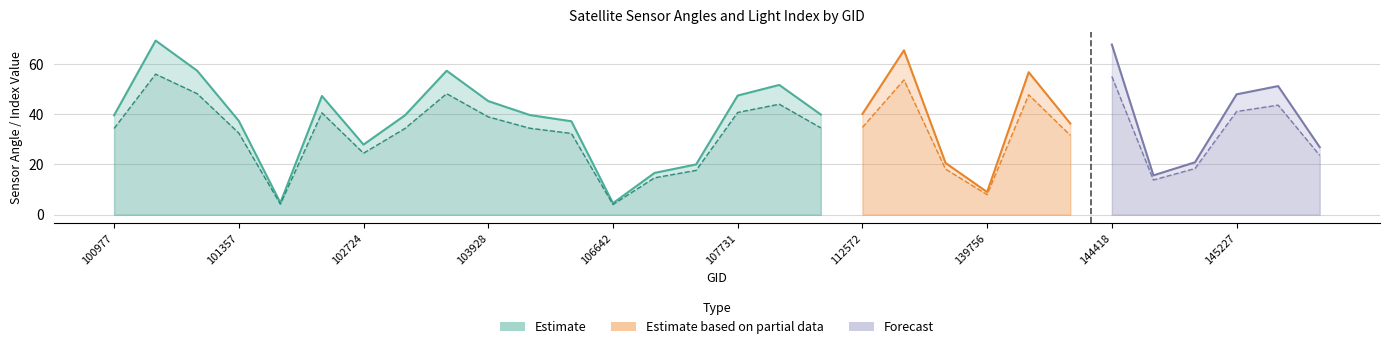

Reading right to left, transcribe all the data shown in this chart.

satz: 26.9	51.1	47.8	20.8	15.7	67.6	36.3	56.6	9.0	20.6	65.4	40.0	39.8	51.6	47.4	20.0	16.6	4.6	37.1	39.6	45.2	57.2	39.6	27.9	47.2	4.8	37.3	57.2	69.2	39.5
scan_angle: 23.6	43.6	41.0	18.4	13.8	54.9	31.6	47.7	8.0	18.1	53.6	34.7	34.5	43.9	40.6	17.6	14.7	4.1	32.3	34.4	38.9	48.1	34.3	24.5	40.5	4.2	32.5	48.1	55.9	34.3
li: 0.0	0.0	0.0	0.0	0.0	0.0	0.0	0.0	0.0	0.0	0.1	0.2	0.0	0.0	0.0	0.0	0.0	0.1	0.1	0.0	0.0	0.0	0.0	0.0	0.0	0.1	0.1	0.0	0.0	0.0